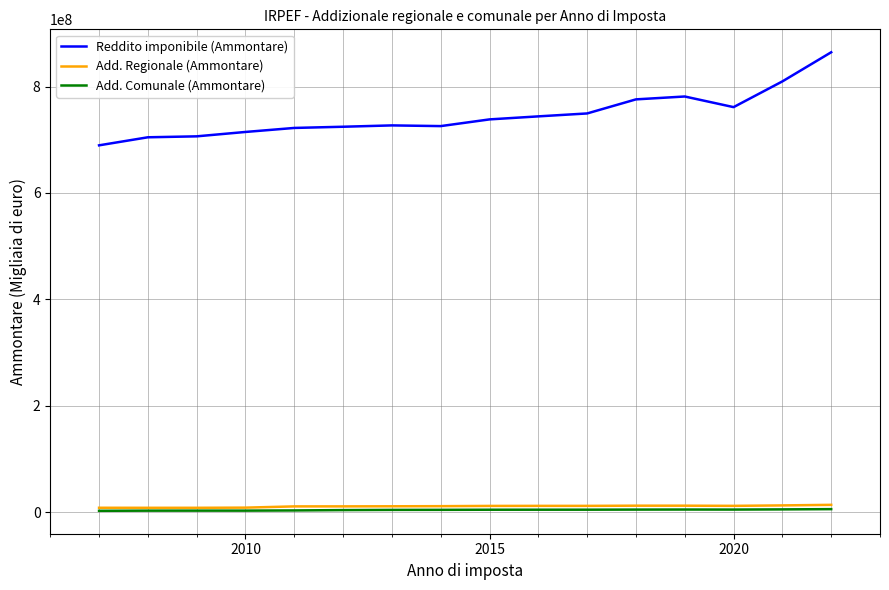

Which series has the largest total across all categories?

Reddito imponibile (Ammontare)